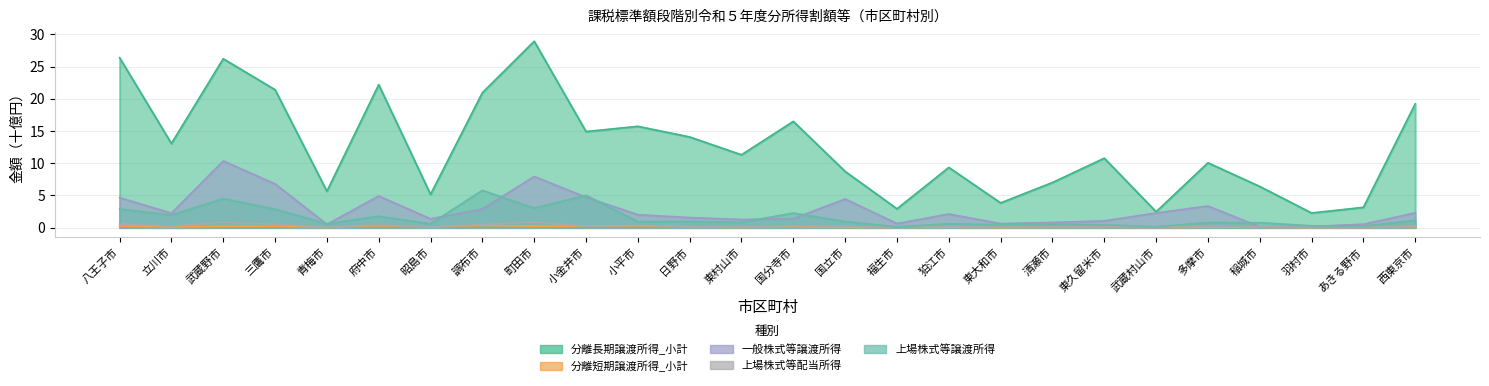

At which label is 分離長期譲渡所得_小計 closest to 15?

小金井市